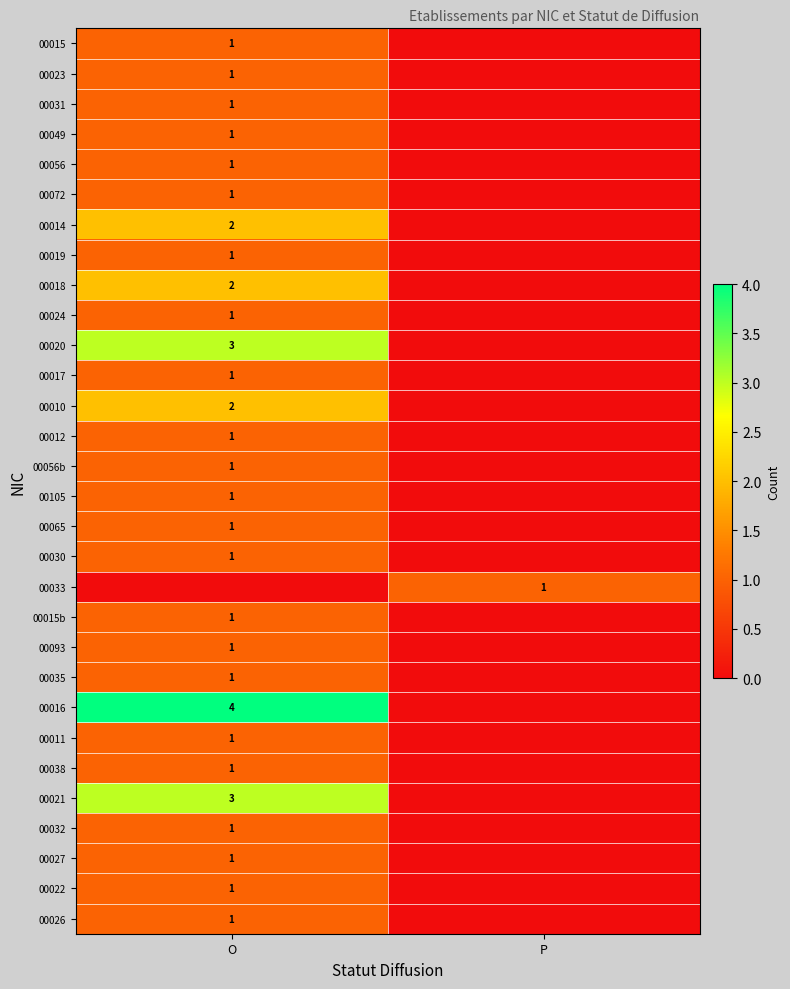

True or false: 00093 has a value of 1 at O.

True